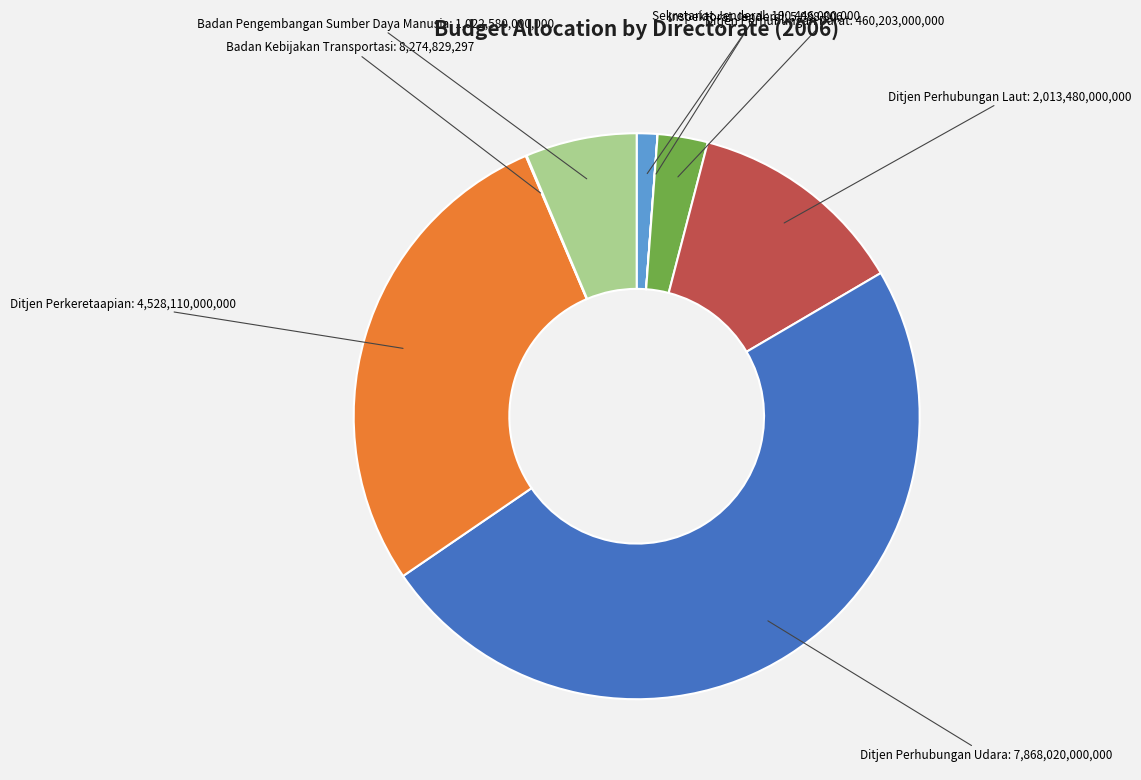

Does any single category account for the majority?

No